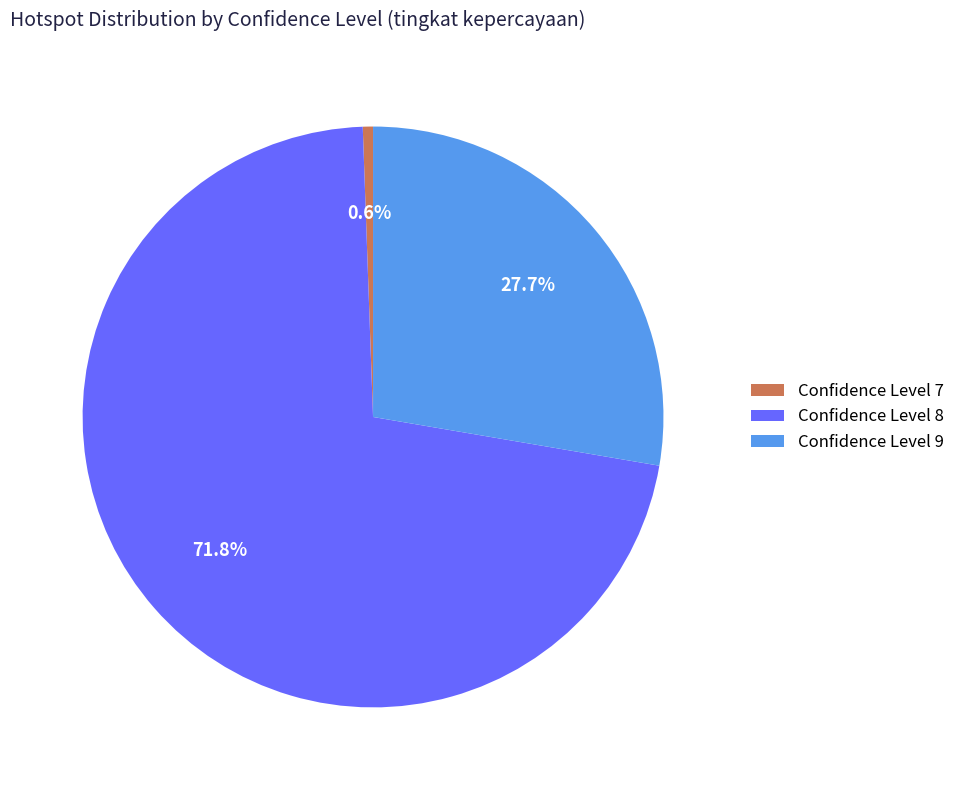

Does Confidence Level 8 account for over 50% of the chart?

Yes